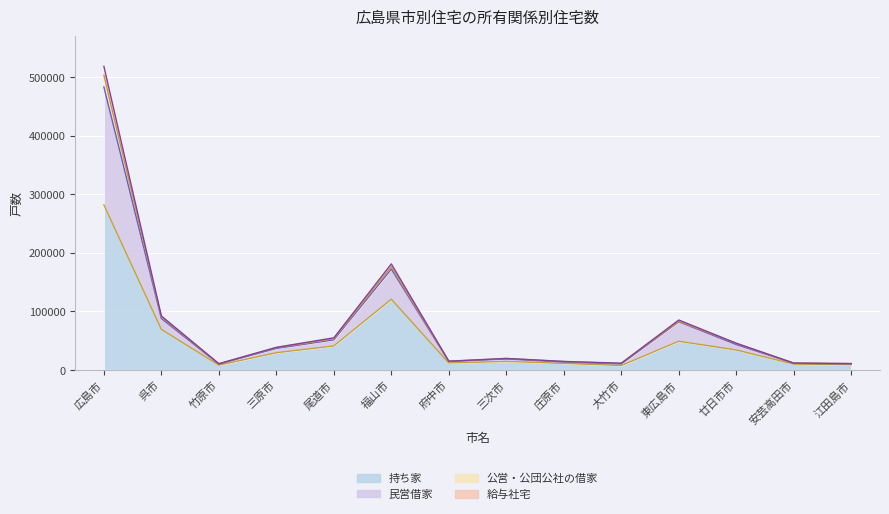

The value of 給与社宅 (線) at 庄原市 is 14150. True or false?

True